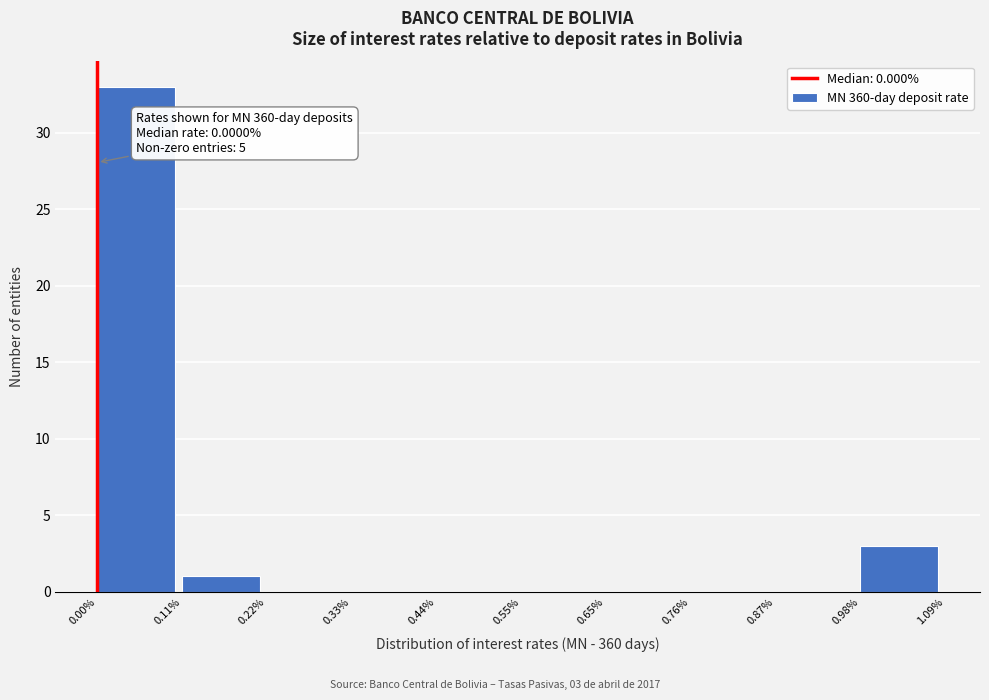

Which range on the x-axis has the tallest bar?

0.00% to 0.11%